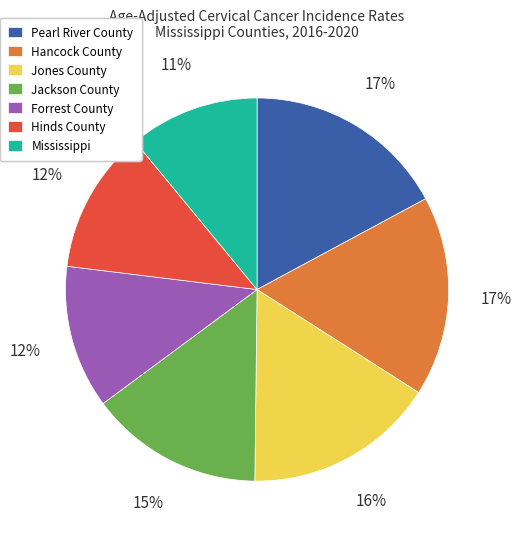

Between Pearl River County and Jones County, which is larger?

Pearl River County